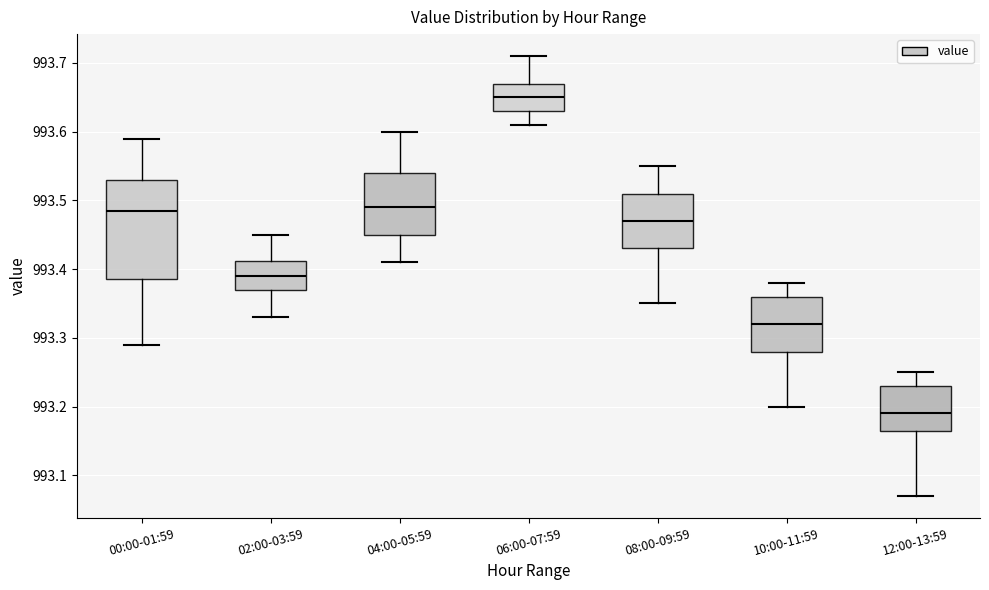

Where is the lower edge of the box for 08:00-09:59 on the y-axis? The values are not printed on the chart, so give them approximately, as read against the axis.

993.43